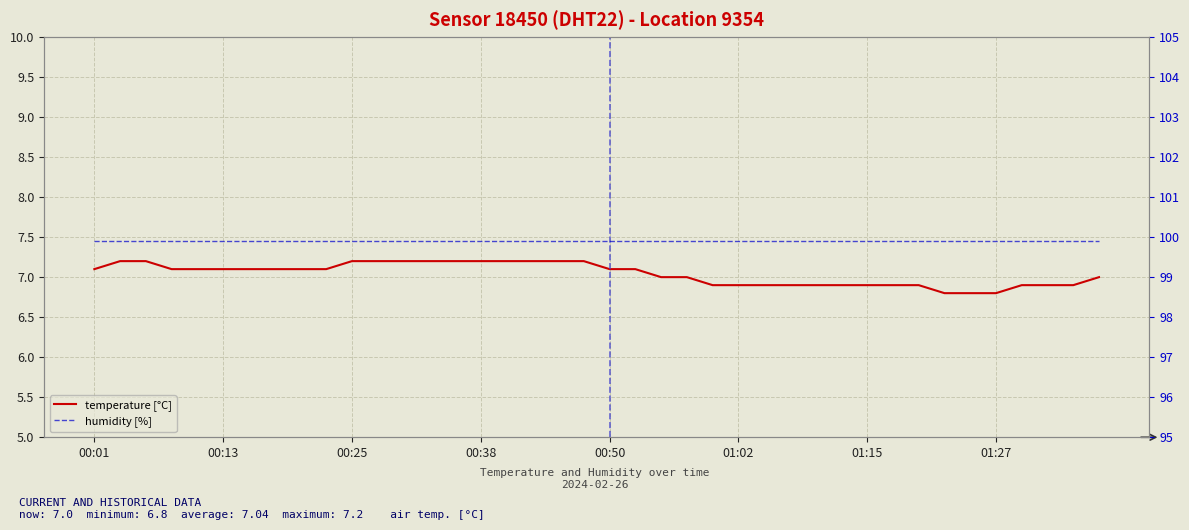

True or false: humidity [%] and temperature [°C] intersect in this chart.

False